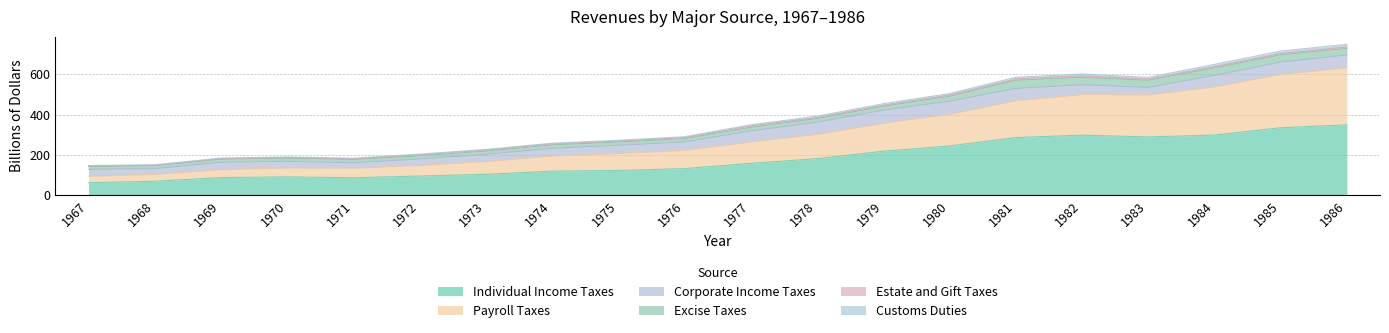

In Individual Income Taxes, how many points are higher than both neighbors (excluding endpoints)?

2